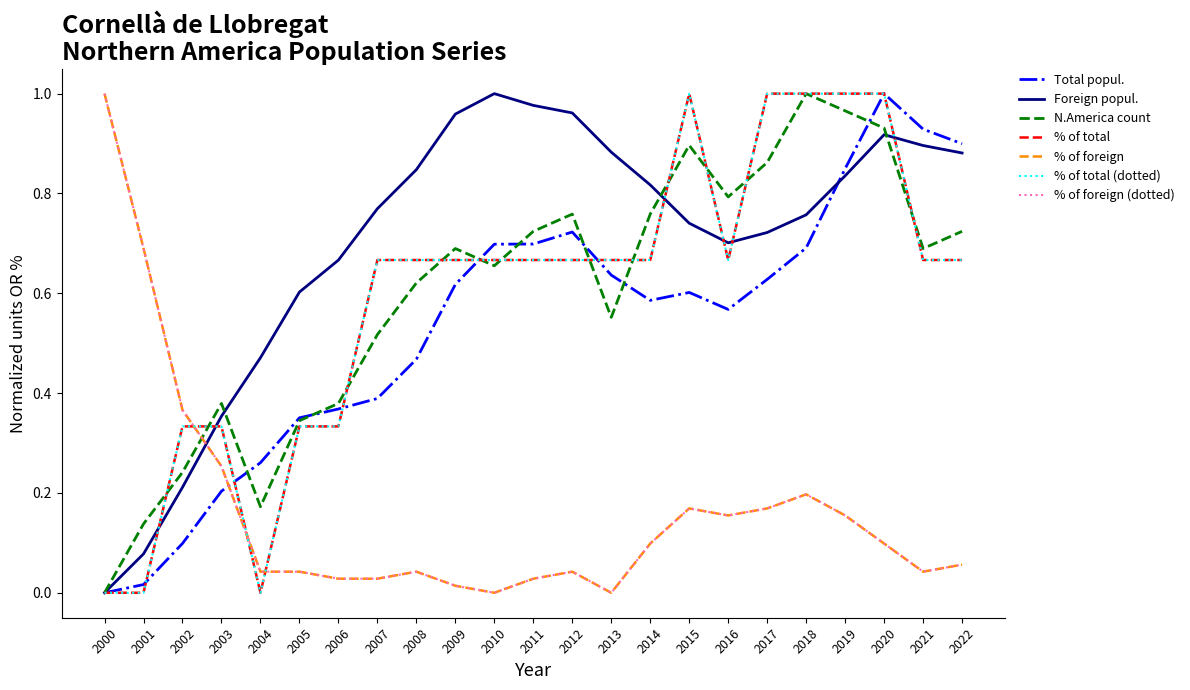

Is this an area chart (filled region under the line)?

No